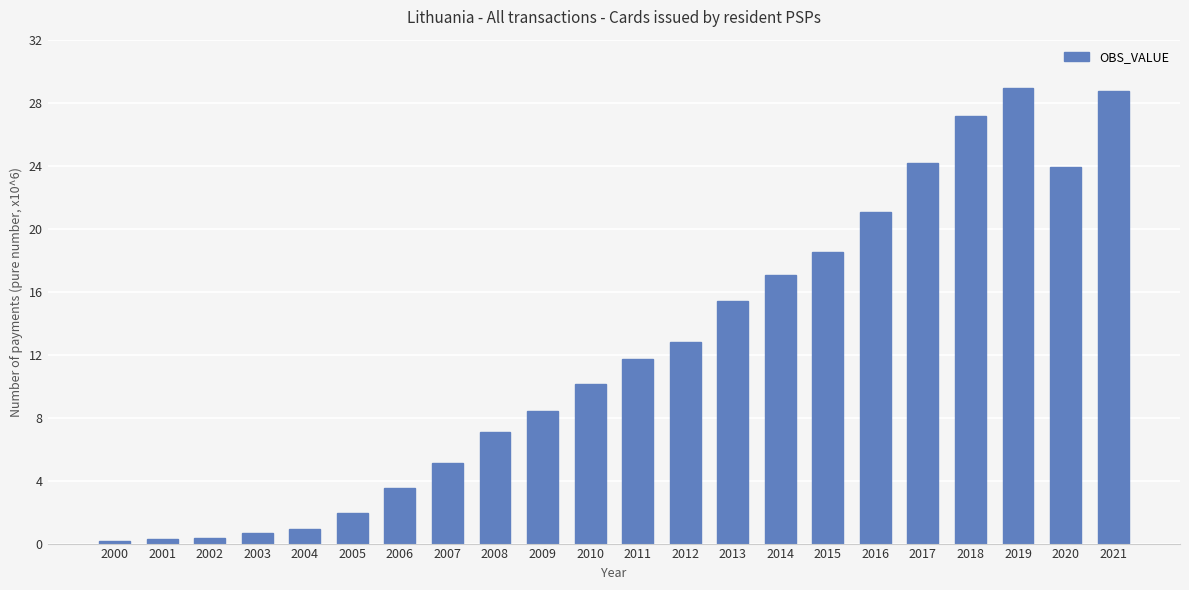

What is the change in value from 2006 to 2017?

+20.7